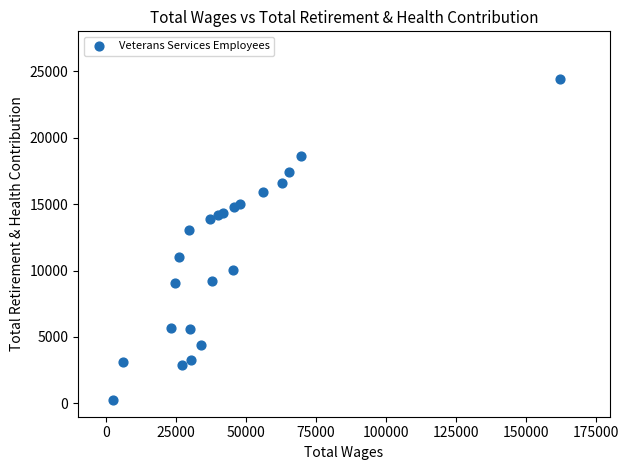

What Y value in the scatter plot is closest to 12348?

13044